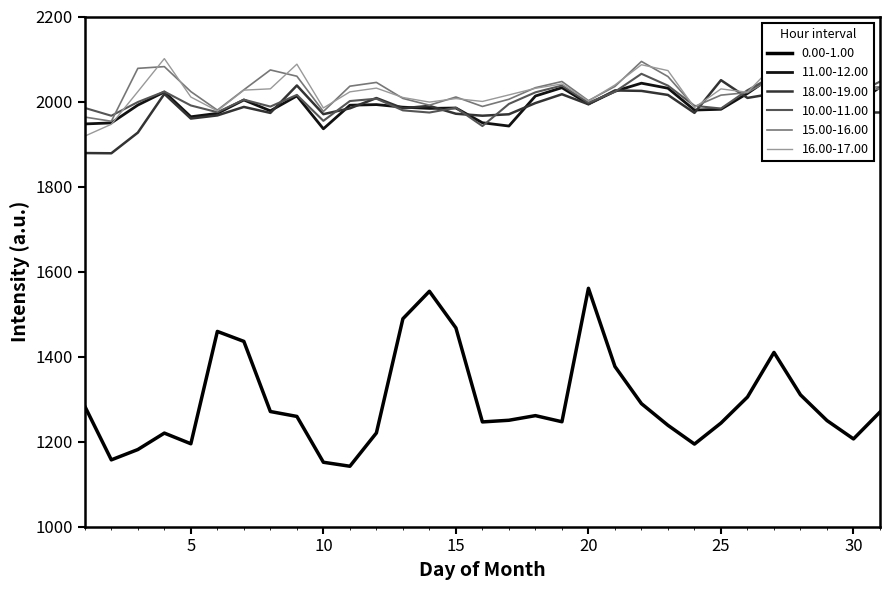

Reading left to right, extract all data points from this chart.

0.00-1.00: 1283.0	1157.1	1181.4	1220.0	1194.9	1459.2	1435.8	1270.8	1259.2	1151.5	1142.1	1220.4	1489.0	1553.6	1467.4	1246.3	1250.2	1261.1	1246.7	1560.7	1376.7	1289.3	1238.4	1194.2	1243.7	1304.9	1409.8	1310.0	1249.5	1206.3	1269.6
11.00-12.00: 1947.3	1949.7	1991.7	2022.5	1964.2	1972.1	2003.7	1978.2	2013.2	1935.8	1991.3	1992.8	1986.7	1983.8	1984.7	1950.1	1942.3	2013.0	2032.6	1994.3	2024.2	2043.1	2031.3	1979.9	1981.8	2019.1	2061.8	2013.4	1945.3	1991.0	2033.6
18.00-19.00: 1878.8	1878.3	1926.9	2017.9	1959.9	1967.3	1987.3	1973.2	2037.8	1970.3	1984.0	2008.2	1984.2	1989.8	1971.2	1966.6	1970.0	1996.4	2017.1	1993.5	2026.1	2025.0	2015.5	1973.3	2050.3	2008.5	2018.9	2028.4	1915.0	1974.1	1974.2
10.00-11.00: 1984.9	1966.5	1998.8	2023.4	1990.7	1974.9	2004.4	1988.1	2015.6	1954.5	2001.1	2006.6	1979.2	1974.1	1985.4	1942.3	1994.4	2021.7	2037.5	1997.2	2022.9	2065.2	2037.4	1989.9	1983.6	2026.6	2061.3	2008.7	1955.5	2015.1	2047.0
15.00-16.00: 1963.4	1953.6	2078.1	2082.1	2023.3	1979.8	2027.6	2074.3	2059.5	1976.6	2036.1	2045.0	2007.3	1991.4	2010.6	1988.4	2005.3	2032.5	2047.1	2002.0	2035.5	2094.3	2058.7	1988.0	2015.0	2021.1	2056.7	2112.2	1981.7	2031.3	2034.7
16.00-17.00: 1918.6	1946.5	2023.3	2100.9	2010.6	1977.9	2026.8	2029.9	2087.9	1984.9	2022.8	2031.5	2009.5	1998.7	2006.9	2000.2	2015.6	2031.1	2041.3	2001.0	2038.9	2086.5	2072.8	1985.6	2029.7	2021.8	2086.2	2120.5	1972.4	2025.3	2029.9